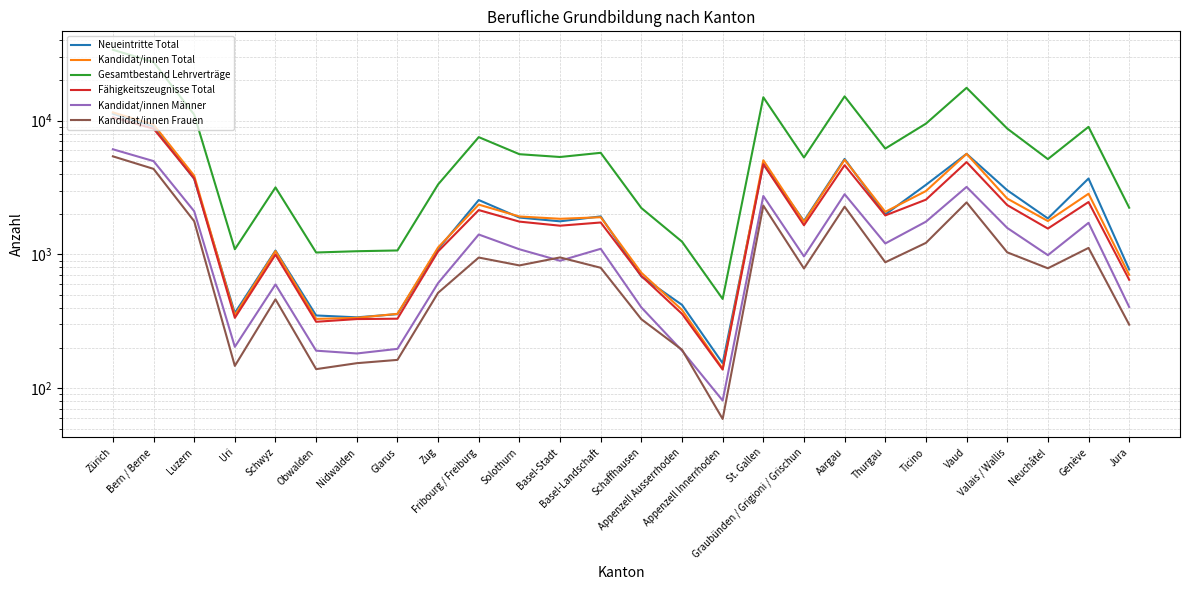

List the labels in order of Kandidat/innen Männer value, largest first.

Zürich, Bern / Berne, Vaud, Aargau, St. Gallen, Luzern, Ticino, Genève, Valais / Wallis, Fribourg / Freiburg, Thurgau, Basel-Landschaft, Solothurn, Neuchâtel, Graubünden / Grigioni / Grischun, Basel-Stadt, Zug, Schwyz, Jura, Schaffhausen, Uri, Glarus, Obwalden, Appenzell Ausserrhoden, Nidwalden, Appenzell Innerrhoden